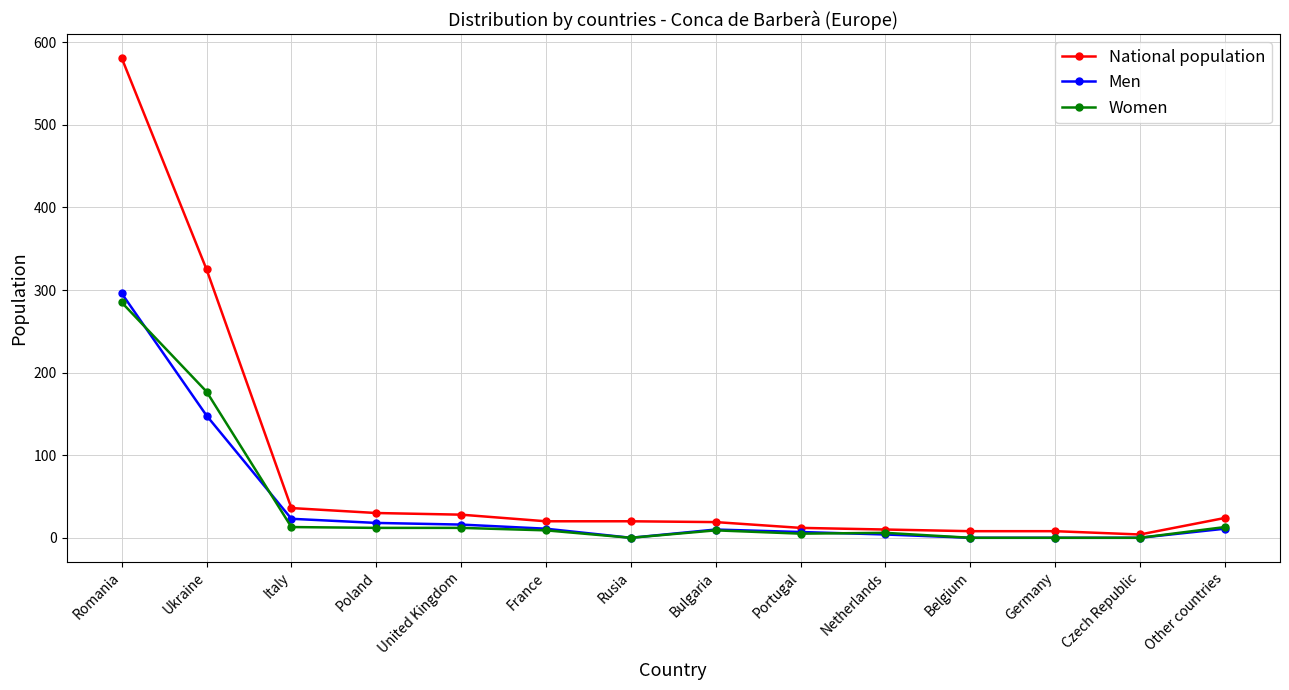

What is the label of the 13th point from the left?

Czech Republic